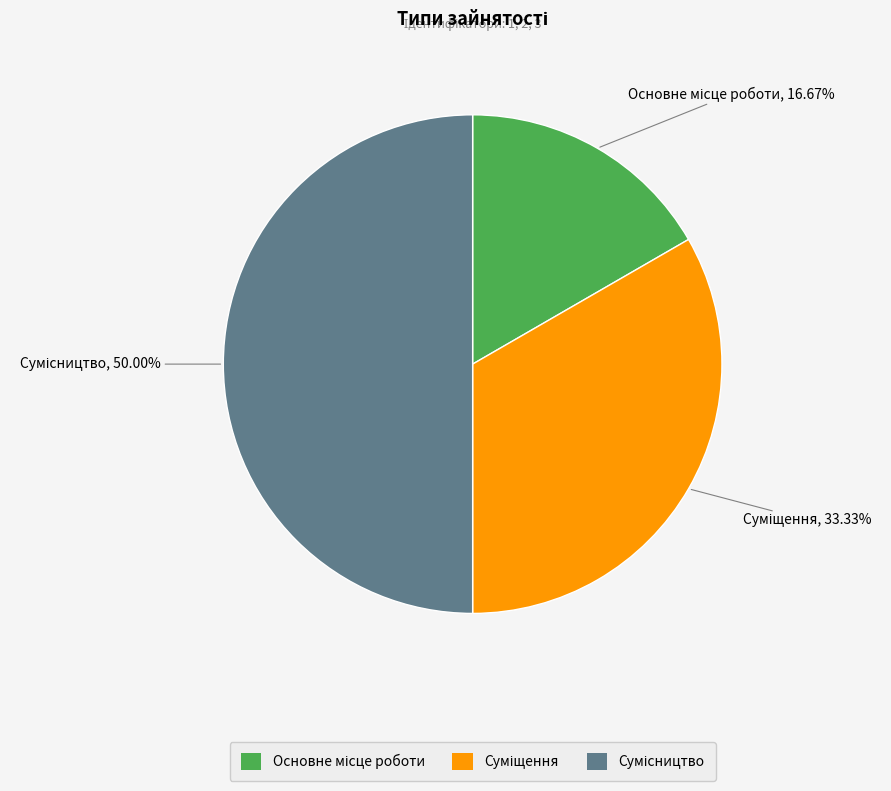

Is there any slice that represents more than half of the pie?

No